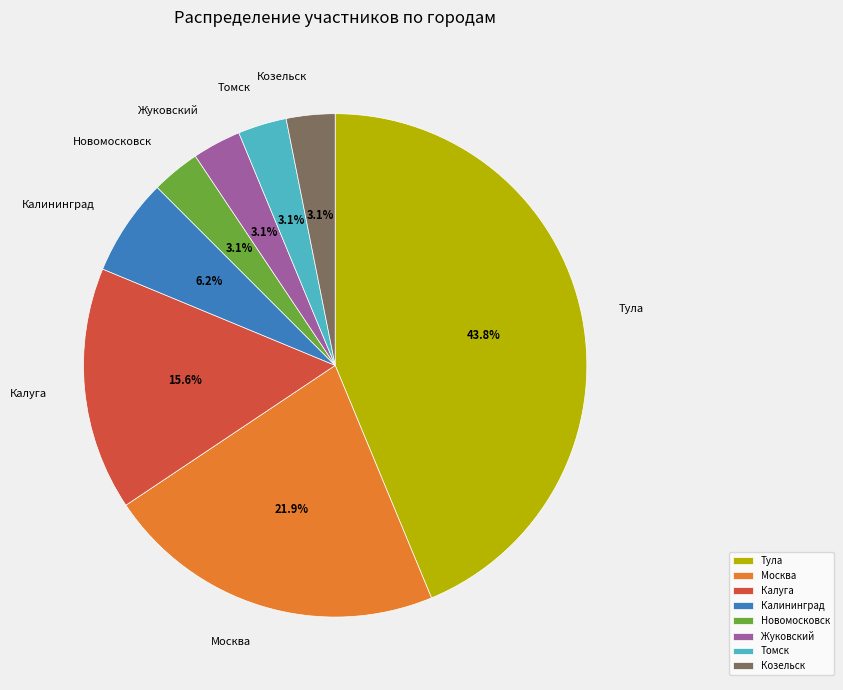

How many slices are in this pie chart?

8